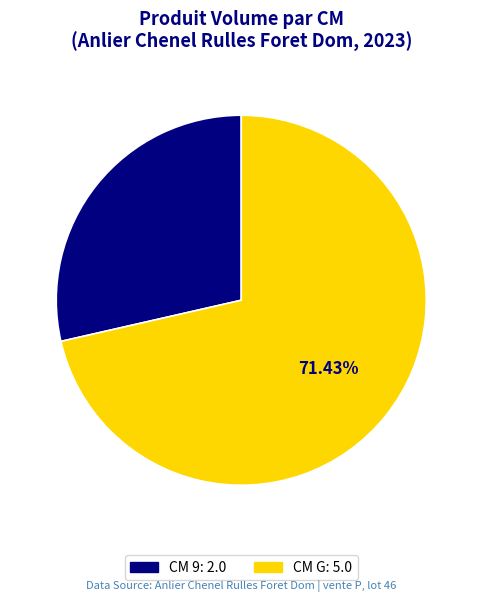

Is there any slice that represents more than half of the pie?

Yes